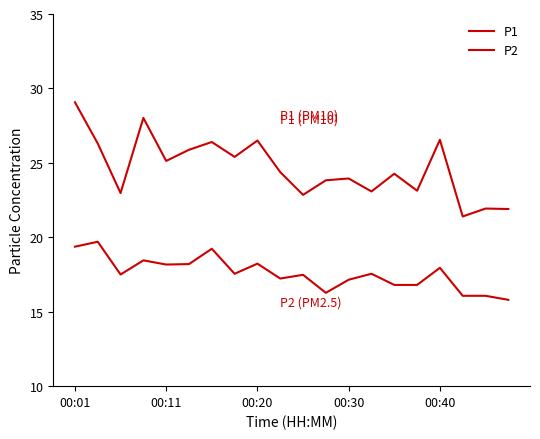

Reading left to right, transcribe all the data shown in this chart.

P1: 29.1	26.3	23.0	28.0	25.1	25.9	26.4	25.4	26.5	24.4	22.9	23.8	23.9	23.1	24.3	23.1	26.6	21.4	21.9	21.9
P2: 19.4	19.7	17.5	18.4	18.2	18.2	19.2	17.6	18.2	17.2	17.5	16.3	17.1	17.6	16.8	16.8	17.9	16.1	16.1	15.8